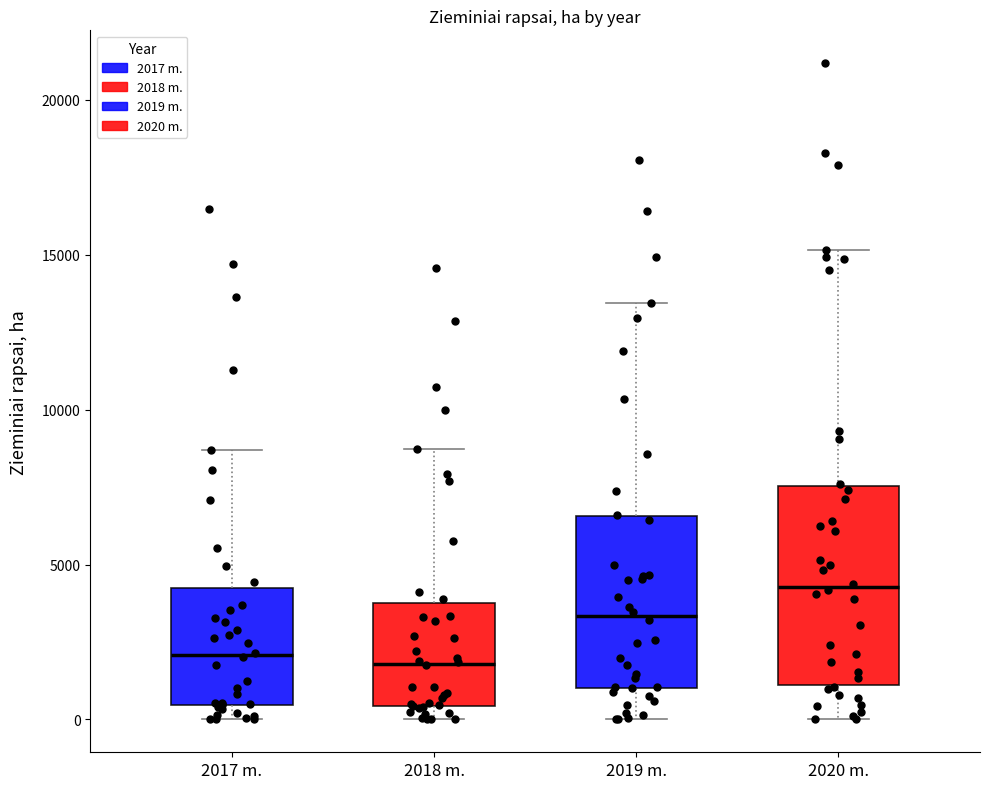

Reading left to right, read every box against the y-axis: the position of its median line, the range the box covers, and the ends of its whiskers. The values are not printed on the chart, so give them approximately, as read against the axis.

2017 m.: median 2000, box 500 to 4500, whiskers 0 to 8500
2018 m.: median 2000, box 500 to 4000, whiskers 0 to 8500
2019 m.: median 3500, box 1000 to 6500, whiskers 0 to 13500
2020 m.: median 4500, box 1000 to 7500, whiskers 0 to 15000